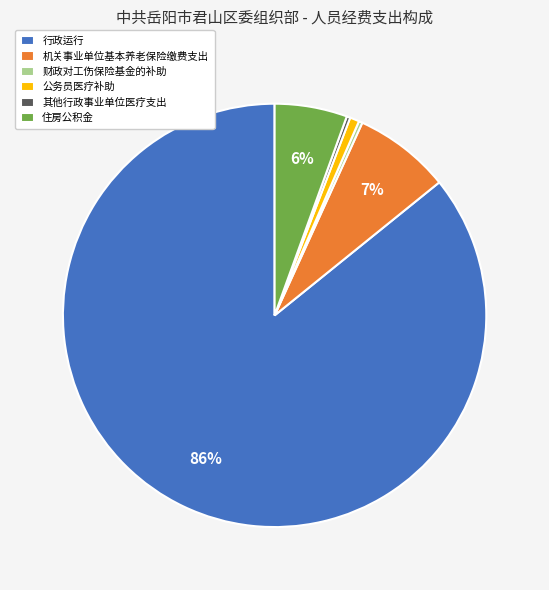

What percentage is the 机关事业单位基本养老保险缴费支出 slice, to the nearest percent?

7%